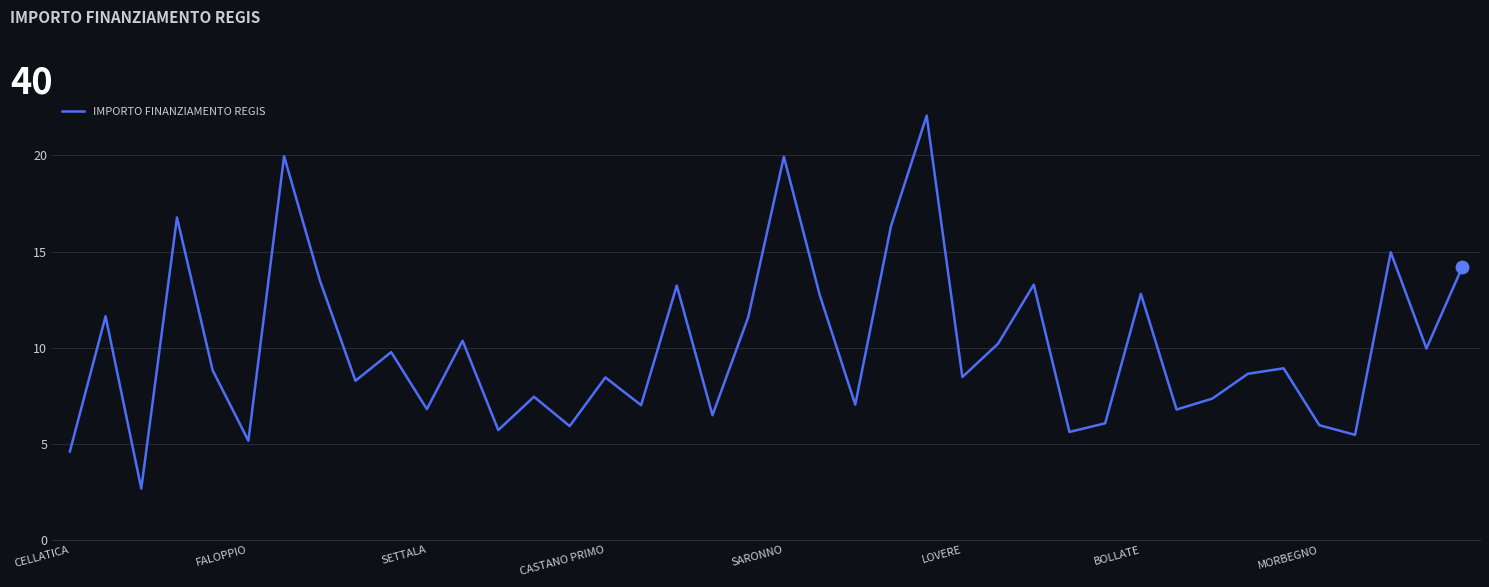

What is the minimum value shown in the chart?

2.7